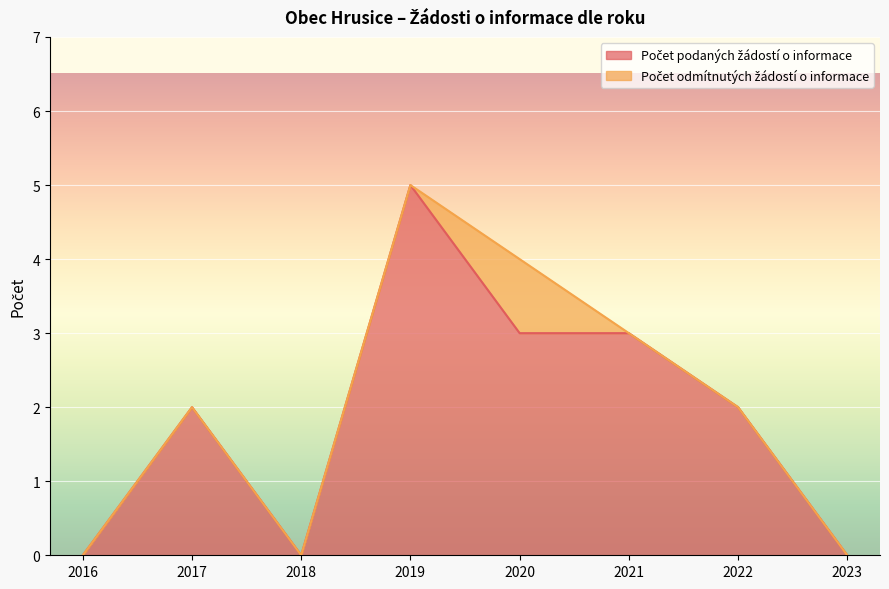

How many points are lower than both their immediate neighbors (excluding endpoints)?

1